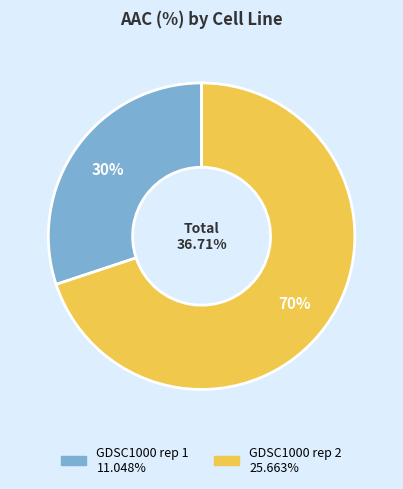

To the nearest percent, what percentage of the pie is GDSC1000 rep 1?

30%